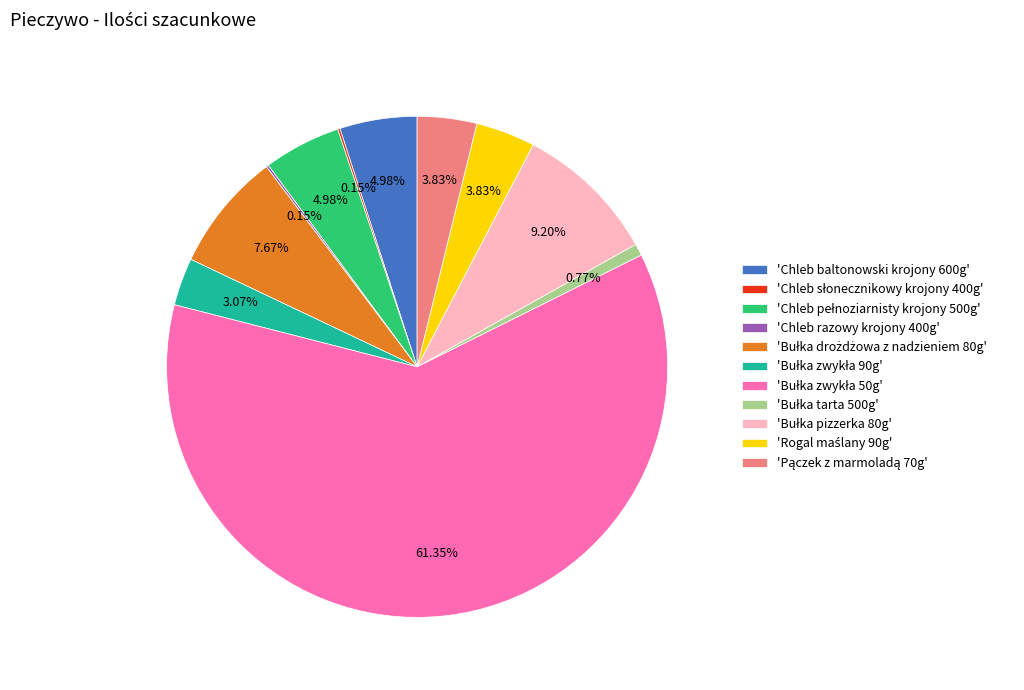

Is there any slice that represents more than half of the pie?

Yes